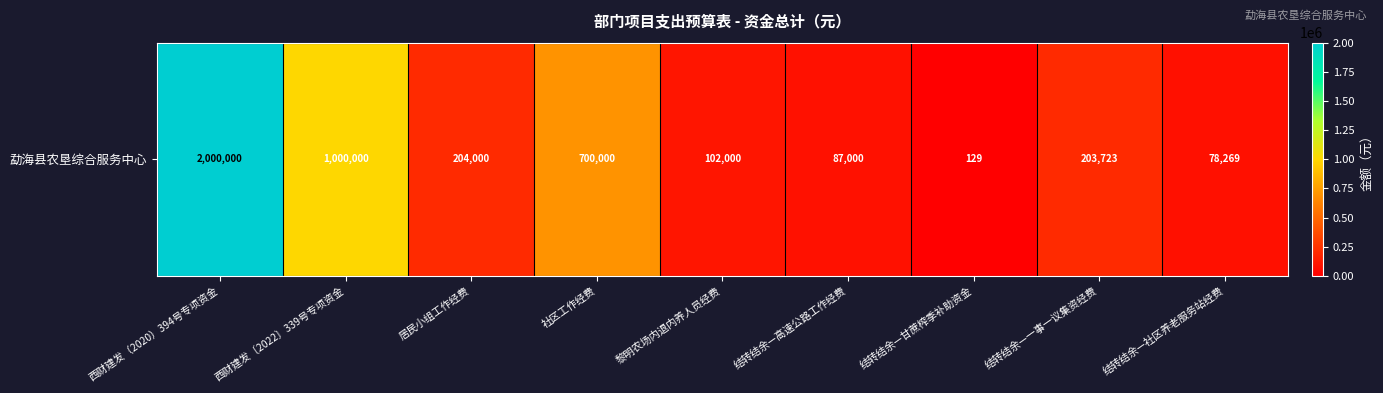

Read the value at 结转结余—高速公路工作经费.

87000.0